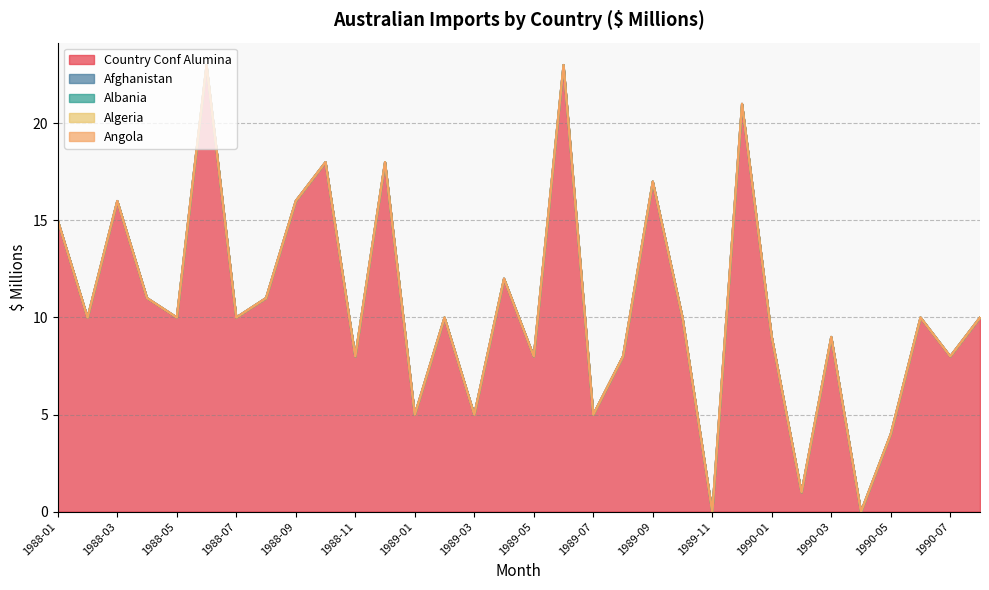

Which has a higher value, 1990-08 or 1988-08?

1988-08